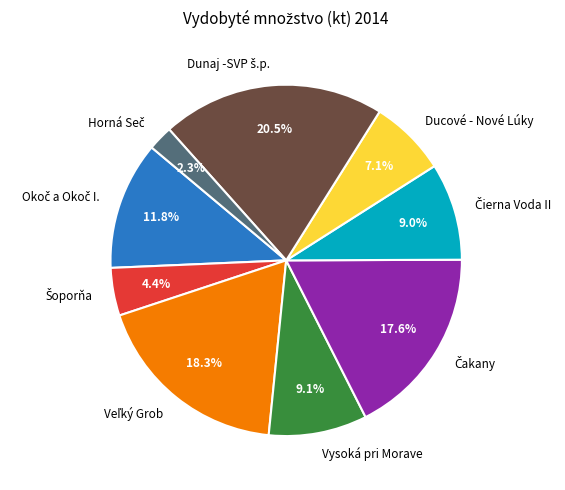

Does any single category account for the majority?

No